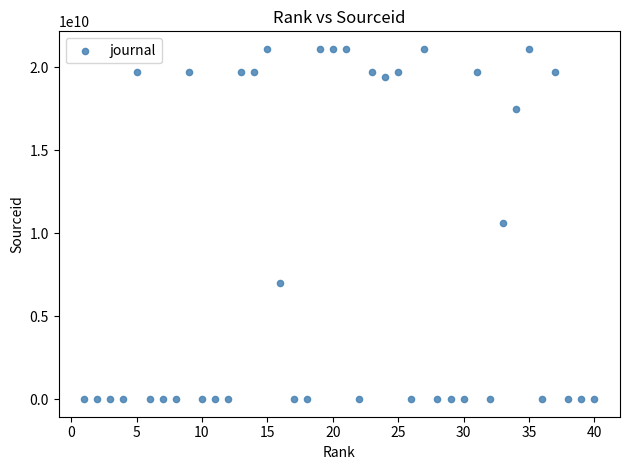

What is the range of X values (max minus min)?

39